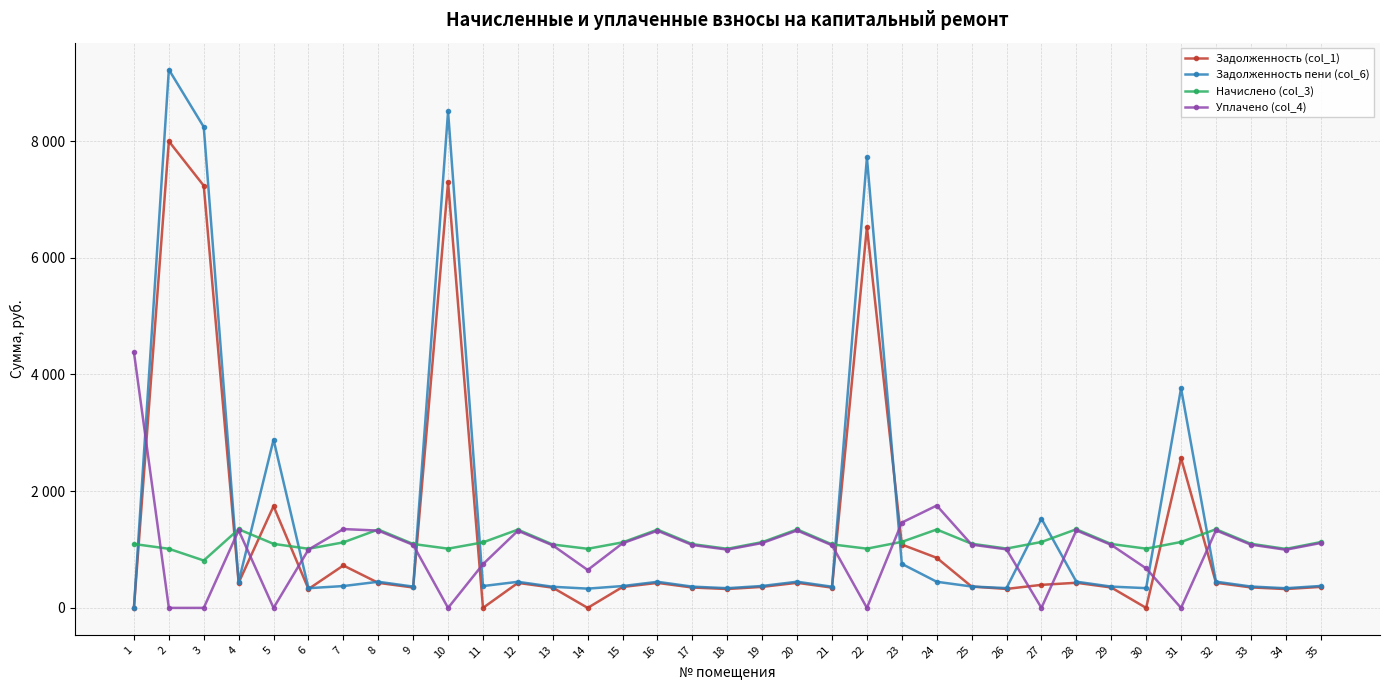

Is it true that Задолженность пени (col_6) equals 511.7 at 21?

False